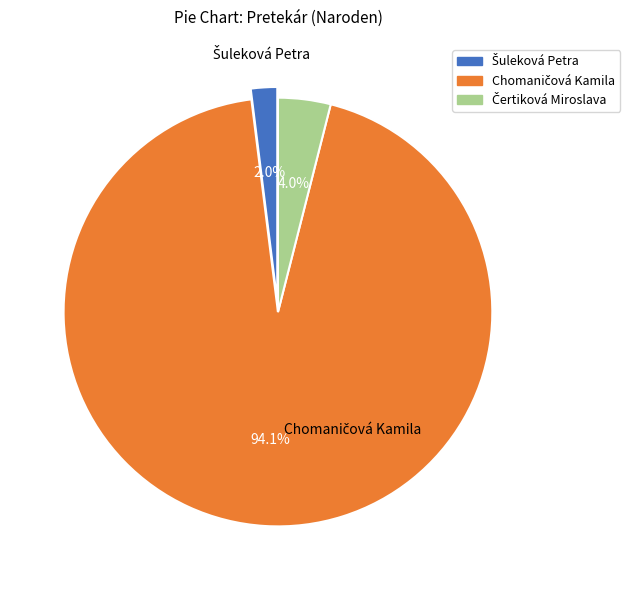

To the nearest percent, what is the difference between the largest and smallest slice percentages?

92%